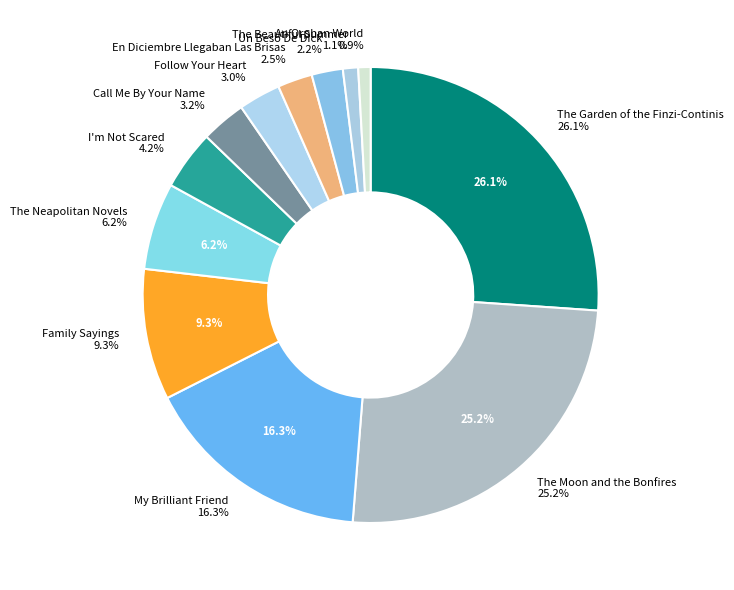

What is the change in value from The Neapolitan Novels to En Diciembre Llegaban Las Brisas?

-72